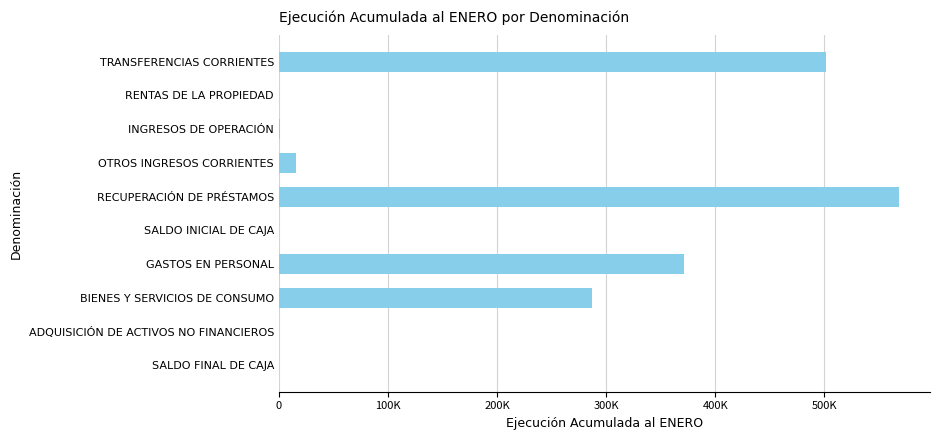

At which label is the value closest to 284195?

BIENES Y SERVICIOS DE CONSUMO